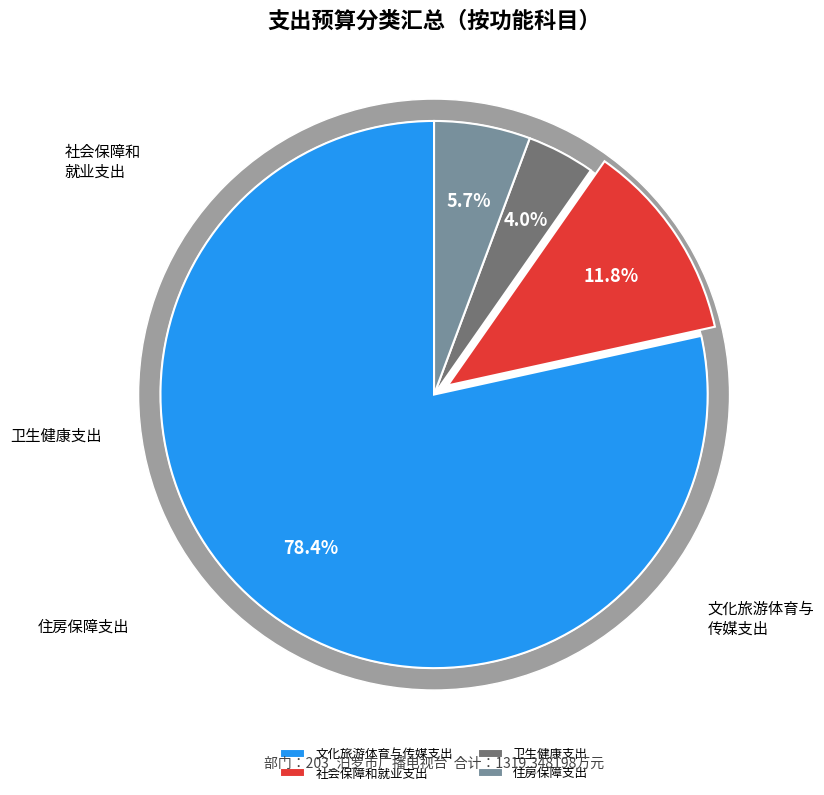

True or false: 卫生健康支出 accounts for 4% of the total.

True